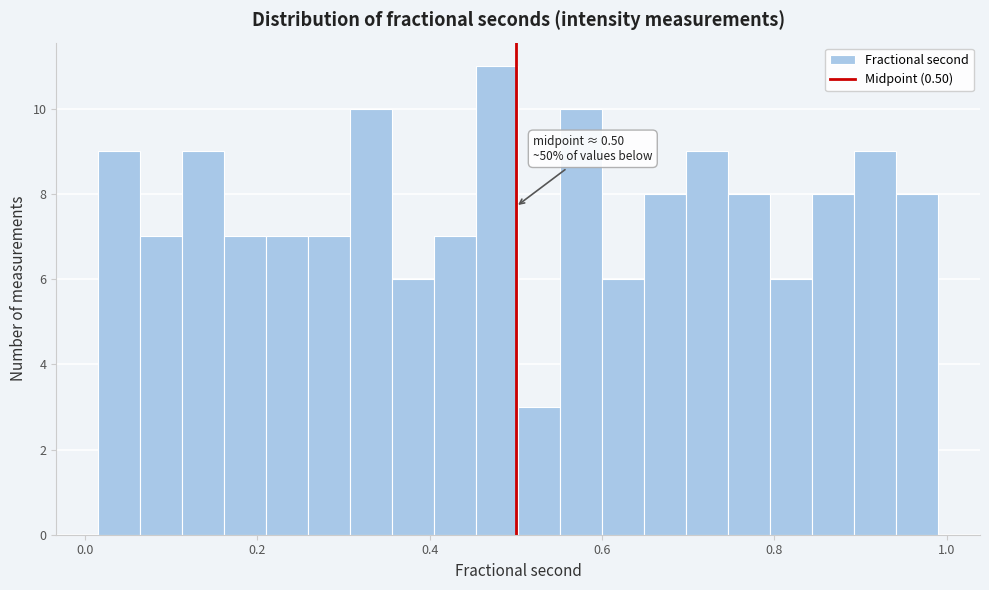

Read against the x-axis, roughly where is the centre of the tallest bar?

0.48